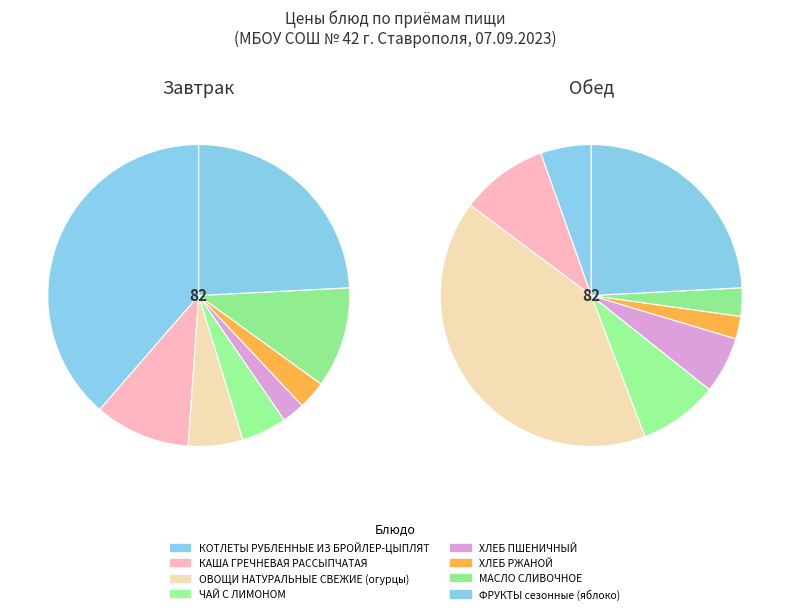

Is there any slice that represents more than half of the pie?

No